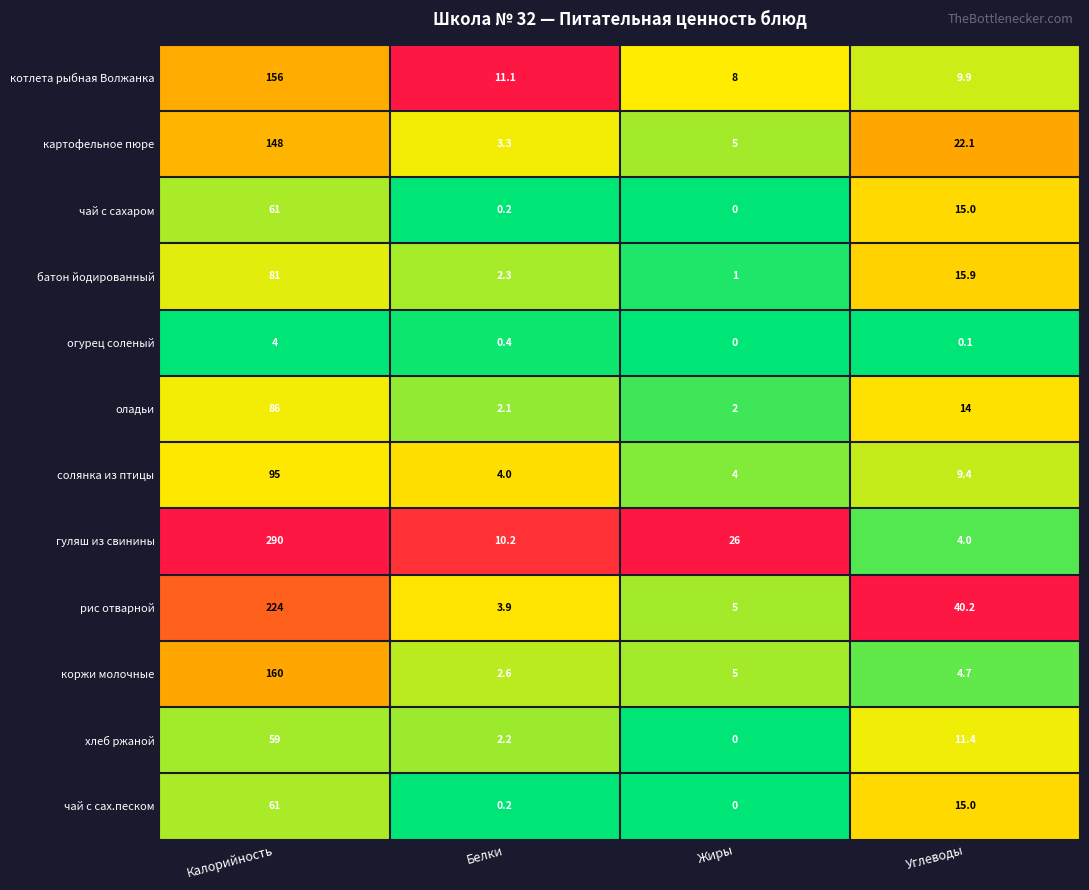

What is the greatest value displayed?

290.0